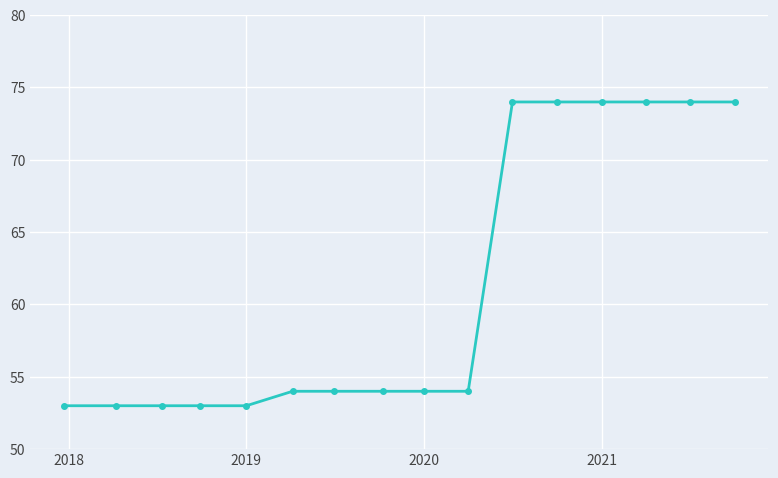

What is the value of the 8th point from the left?

54